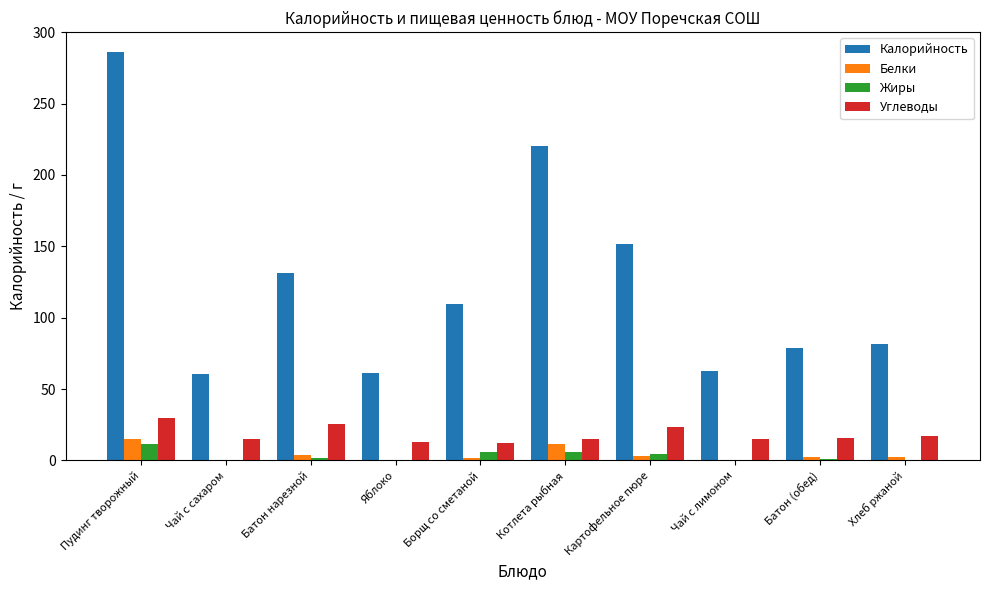

What is the greatest value displayed?

285.8